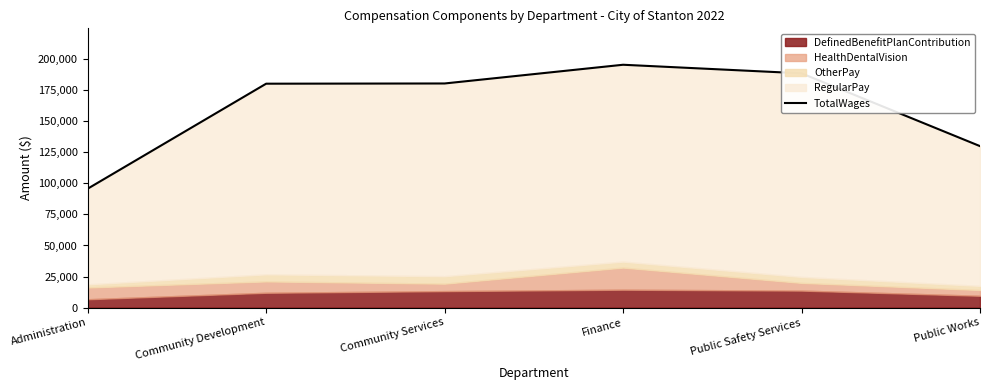

How many lines are shown in the chart?

1